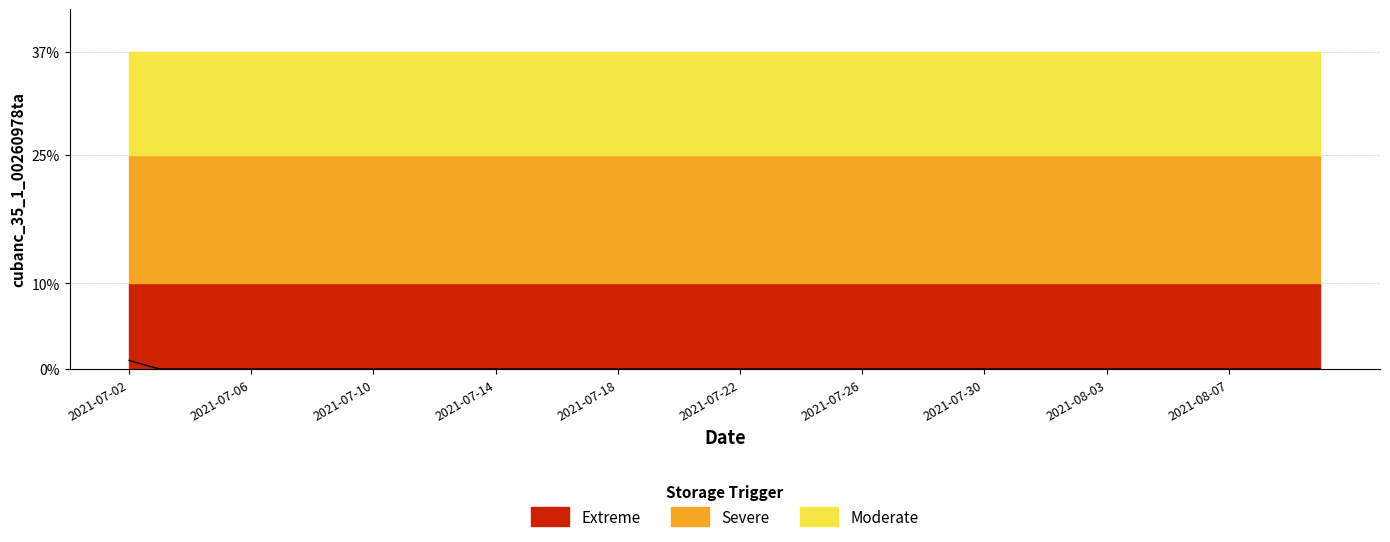

Where is the data nearest to the value 0?

2021-07-06